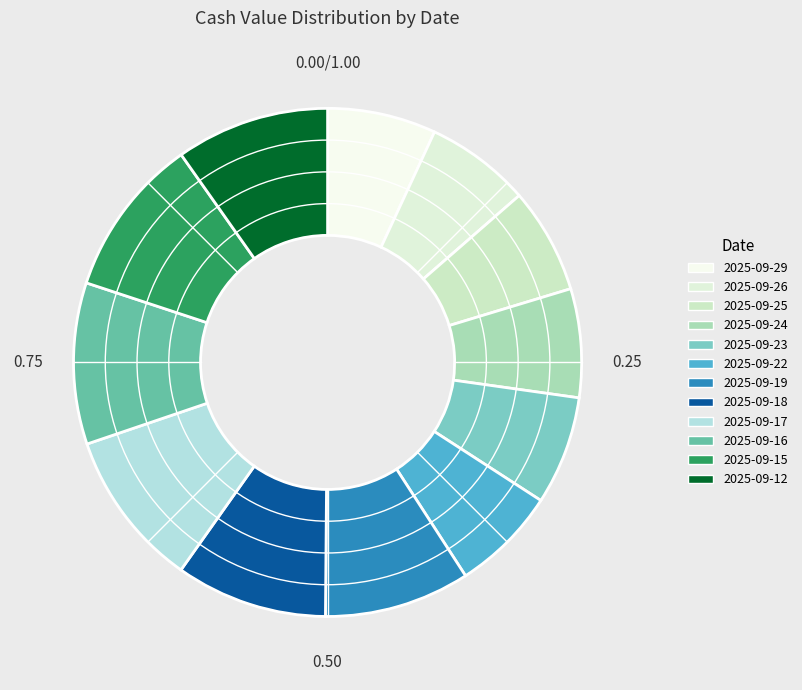

How many segments does this pie chart have?

12